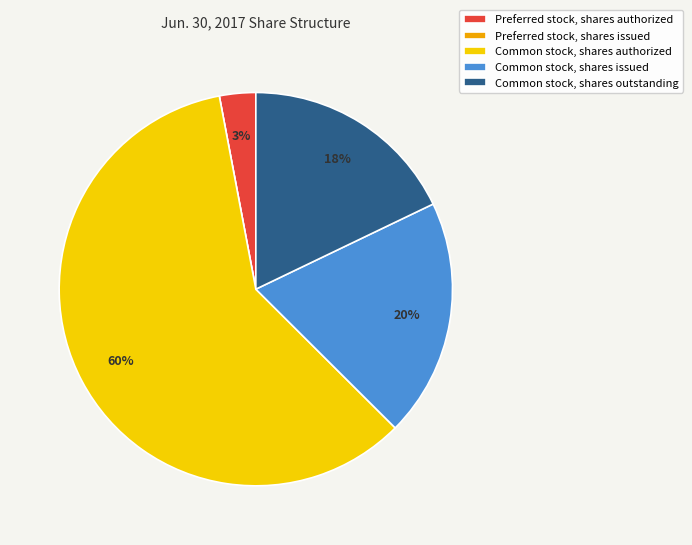

Is there any slice that represents more than half of the pie?

Yes